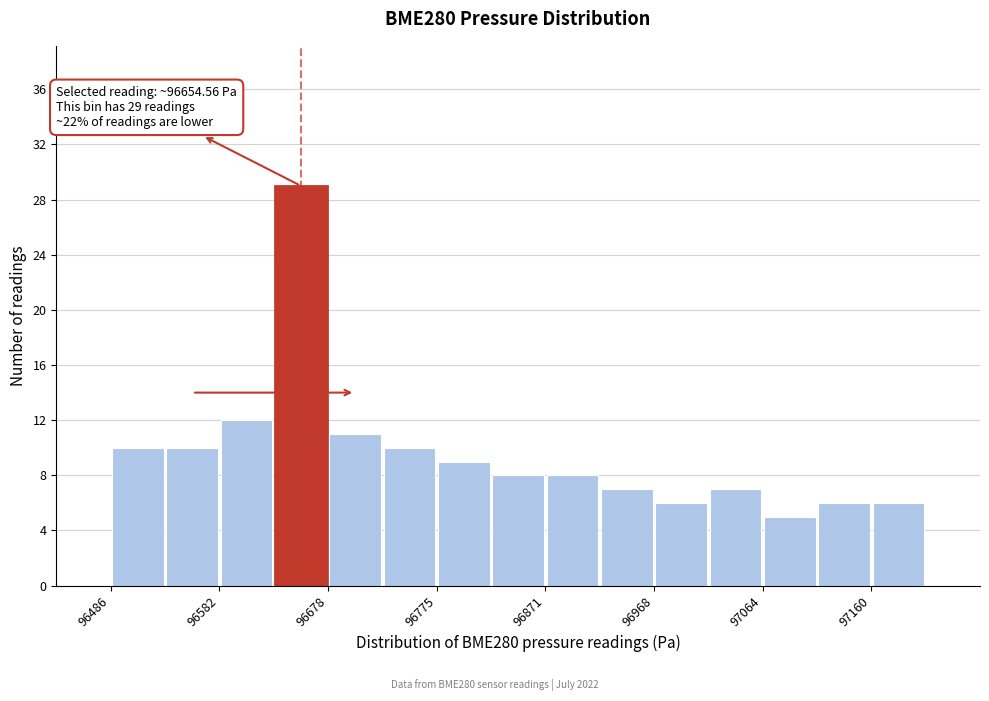

Which range on the x-axis has the tallest bar?

96630 to 96680